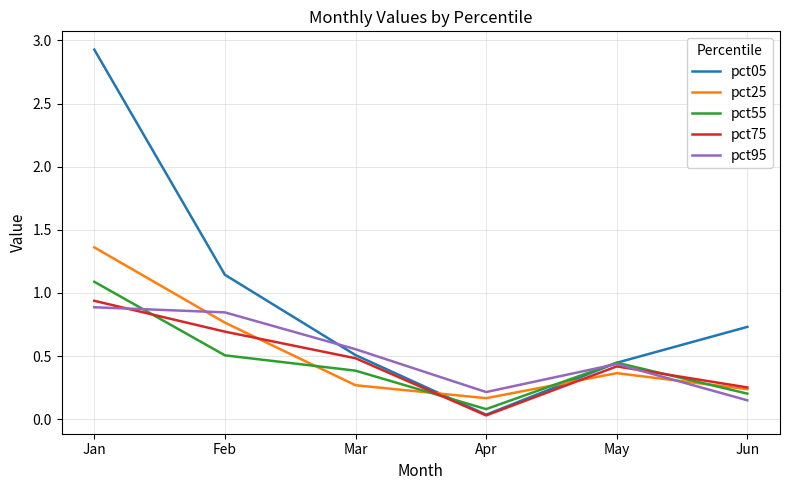

Is it true that pct55 equals 0.1 at Apr?

True